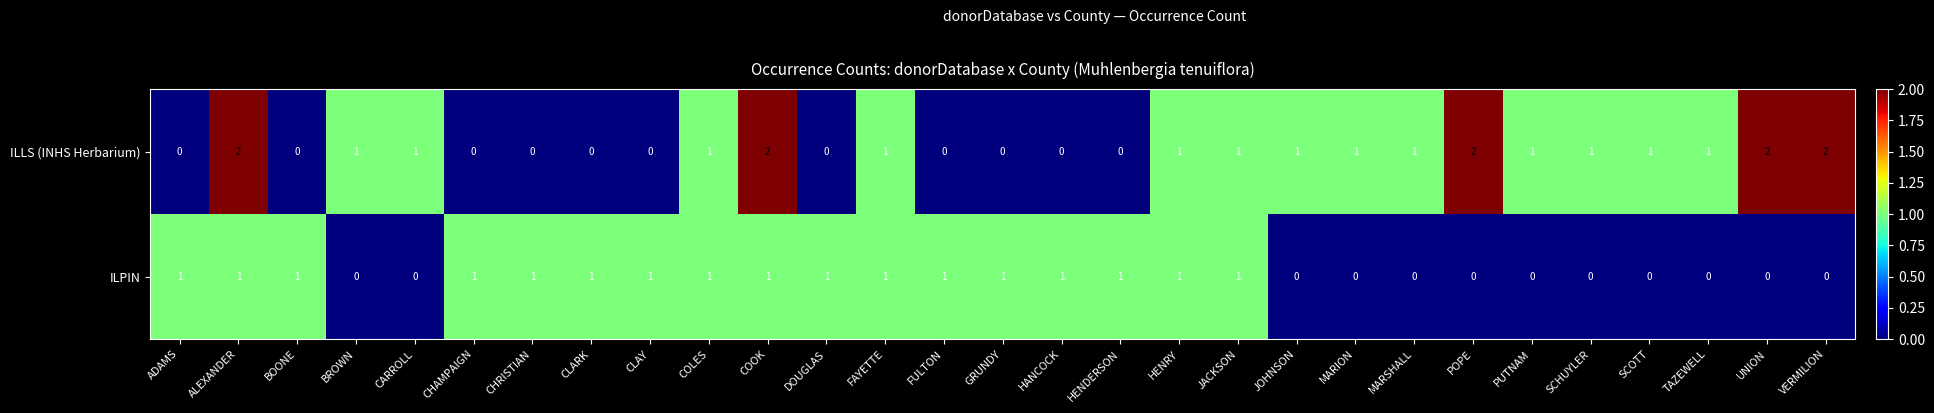

Which series has the largest total across all categories?

ILLS (INHS Herbarium)